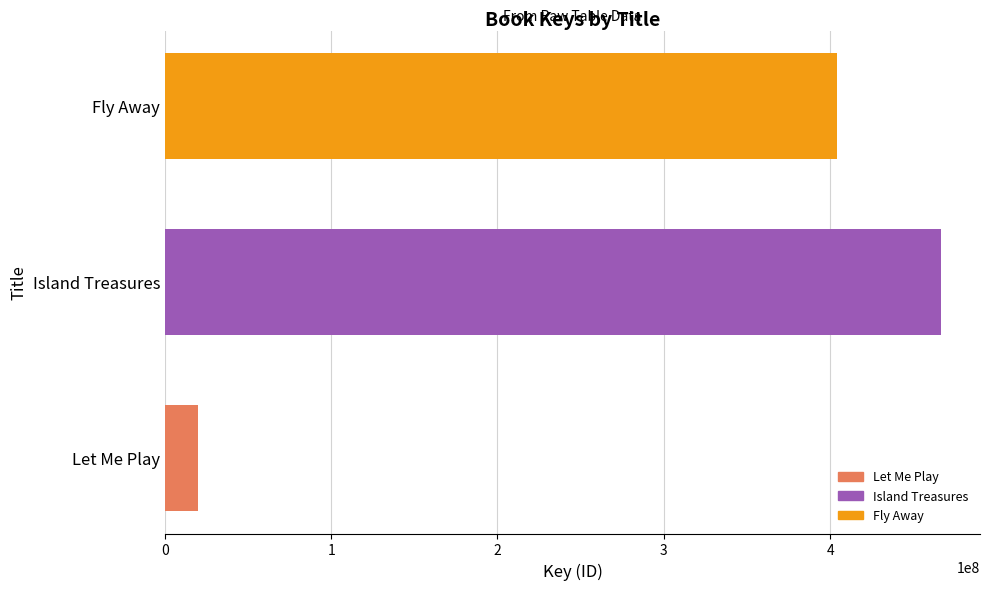

What is the approximate value at Island Treasures, to the nearest 10?

466819690